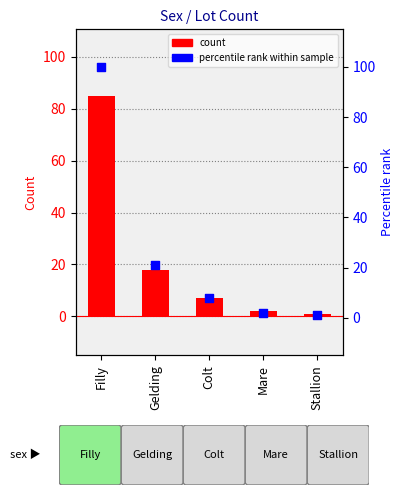

At how many categories does at least one series exceed 4?

3